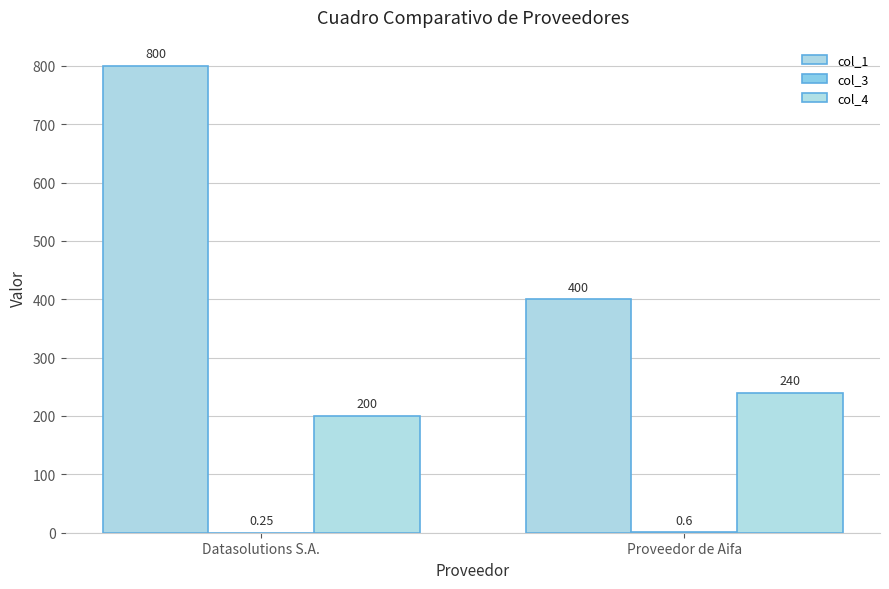

What is the average value of the col_3 series?

0.4